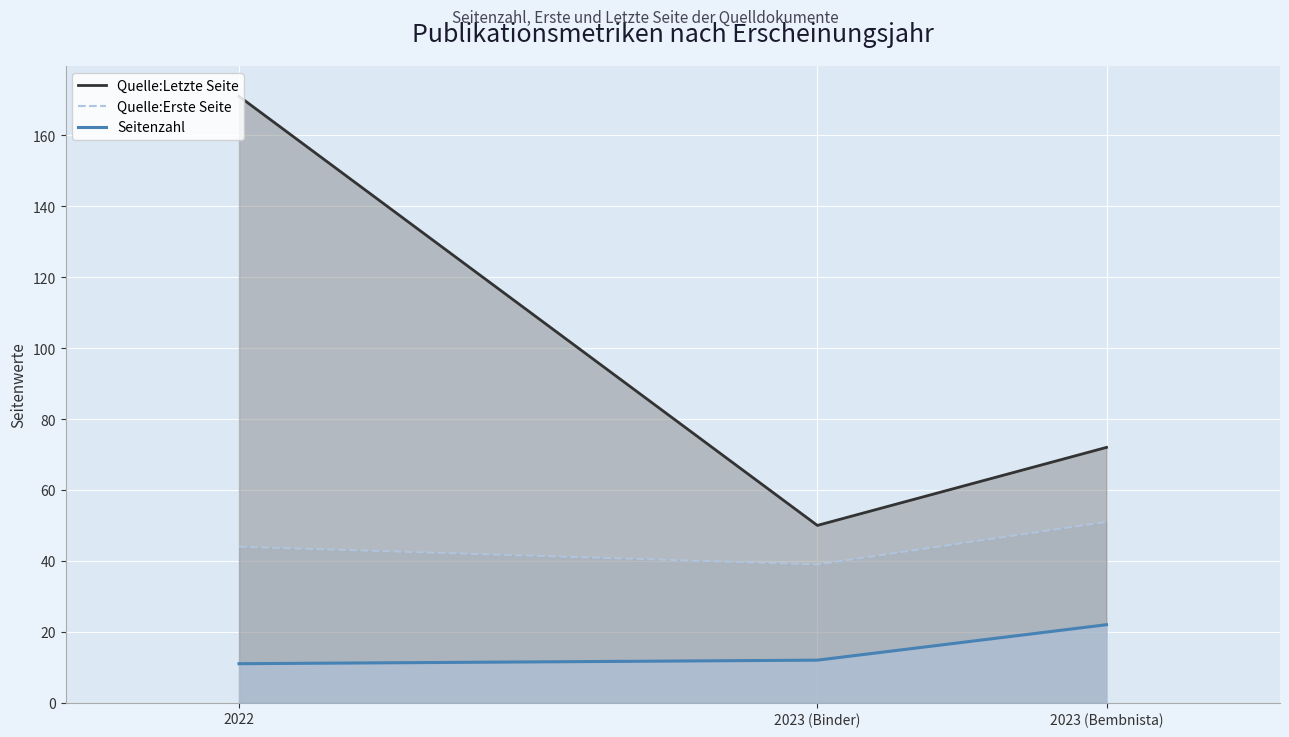

What is the total value across all series at 2023 (Binder)?

101